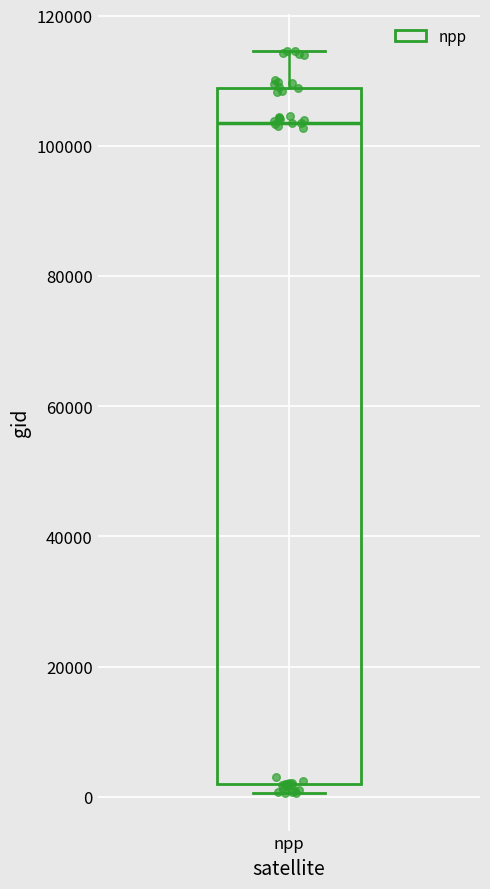

Where is the upper edge of the box for npp on the y-axis? The values are not printed on the chart, so give them approximately, as read against the axis.

108000